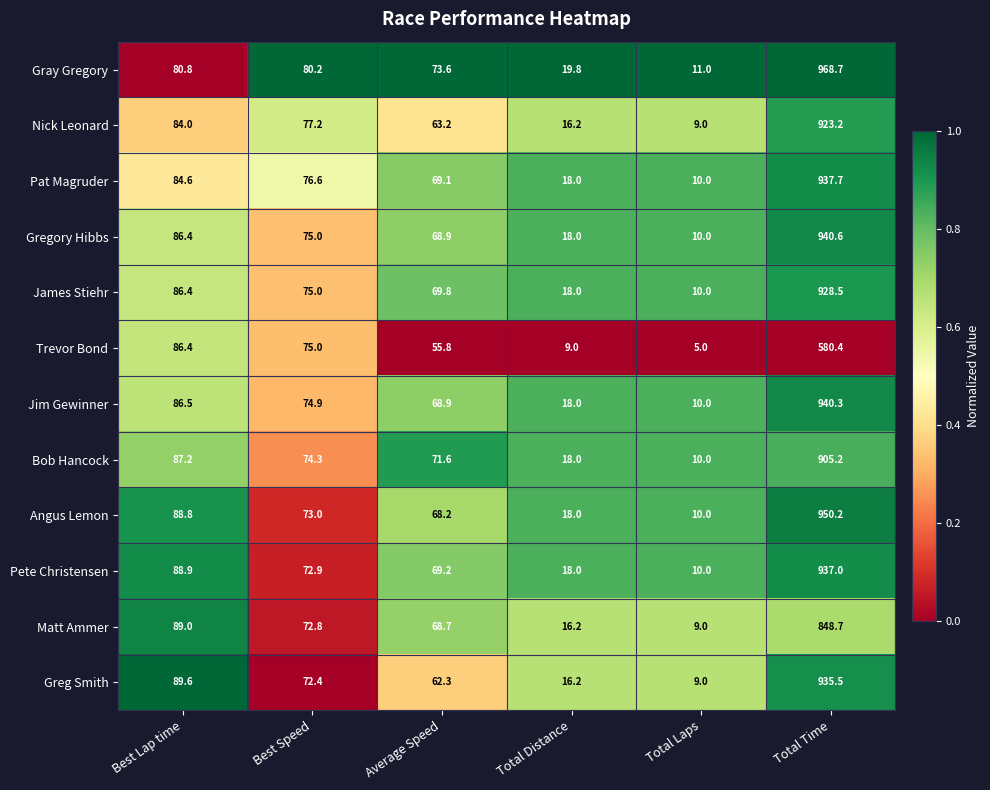

Rank the categories by Pete Christensen value from highest to lowest.

Total Time, Best Lap time, Best Speed, Average Speed, Total Distance, Total Laps